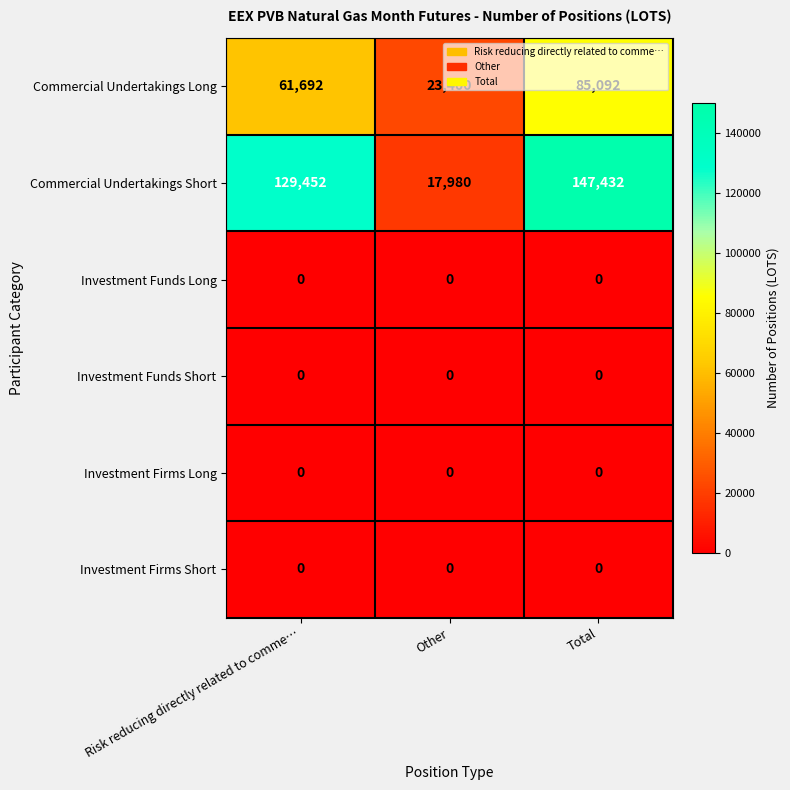

What is the greatest value displayed?

147432